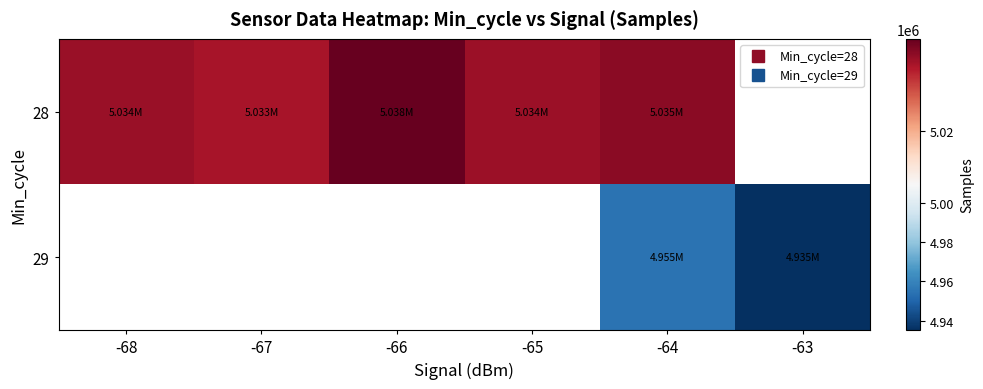

Count the number of data series in this chart.

2